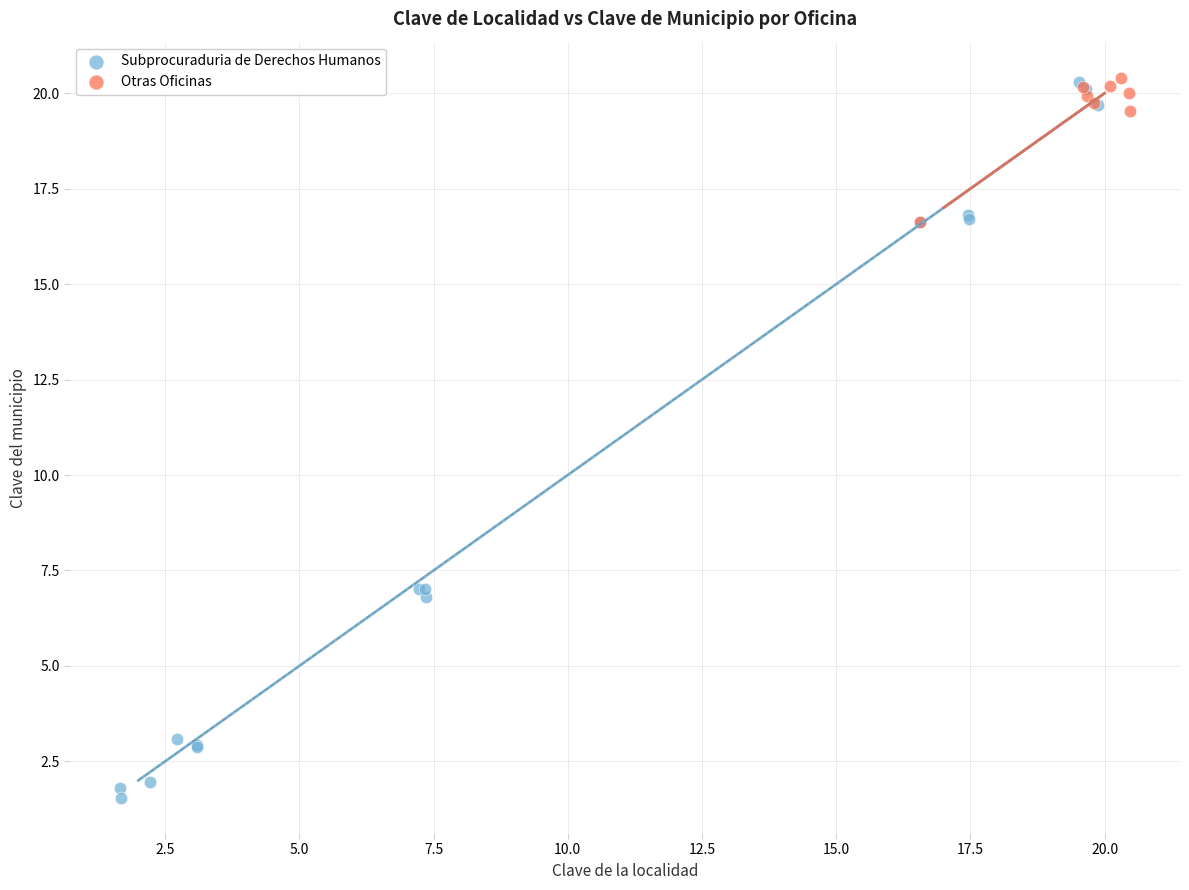

Which series reaches the minimum Y coordinate?

Subprocuraduria de Derechos Humanos